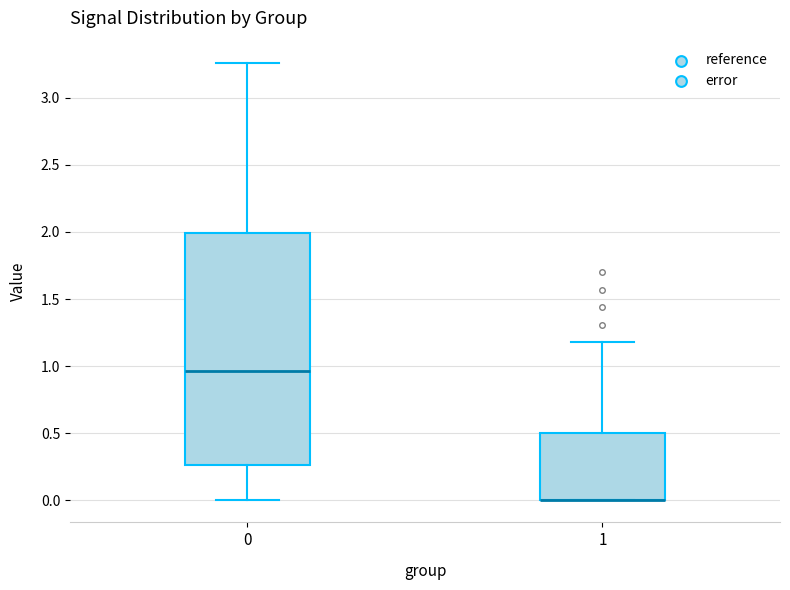

Reading left to right, transcribe this box plot: for each box, give where its median line is, the range the box spans, and where its two whiskers end, as read against the y-axis. The values are not printed on the chart, so give them approximately, as read against the axis.

0: median 0.95, box 0.25 to 2.00, whiskers 0.00 to 3.25
1: median 0.00 (drawn on the box's lower edge), box 0.00 to 0.50, whiskers 0.00 to 1.20